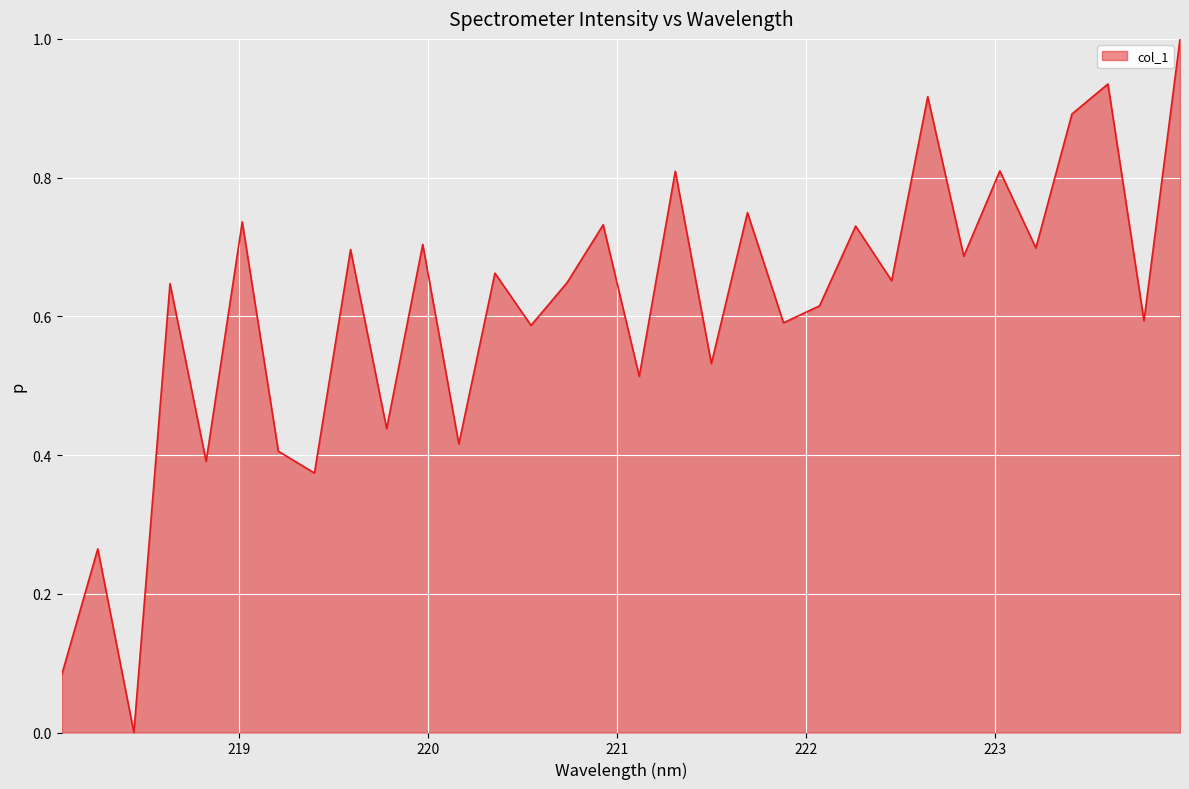

What is the greatest value displayed?

1.0